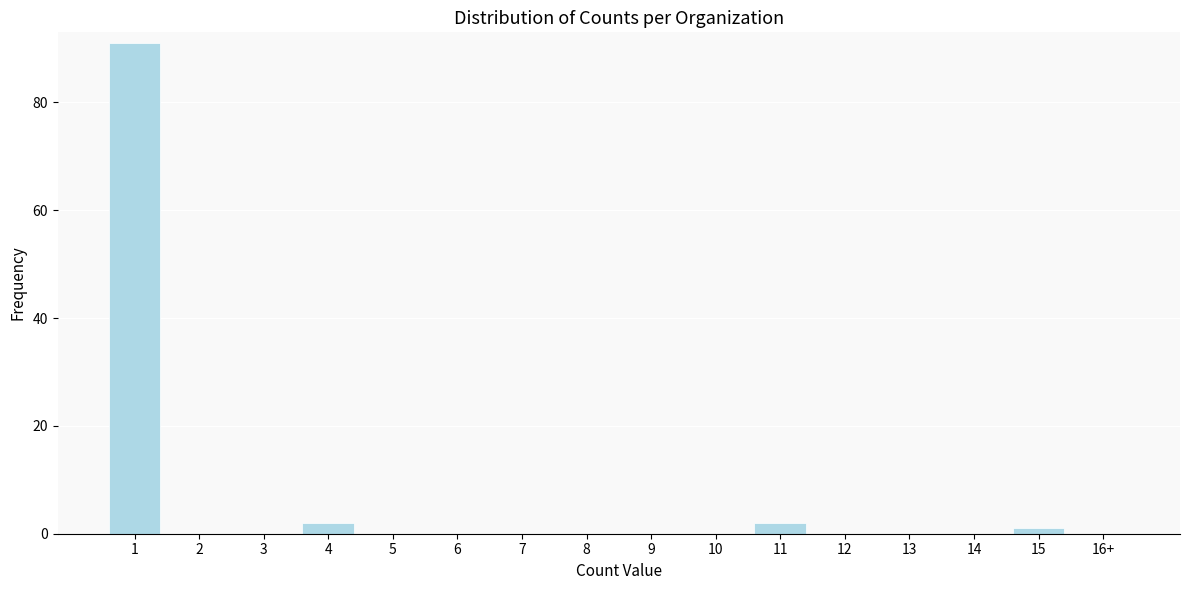

Reading left to right, what are all the values shown in this chart?

1=91	2=0	3=0	4=2	5=0	6=0	7=0	8=0	9=0	10=0	11=2	12=0	13=0	14=0	15=1	16+=0